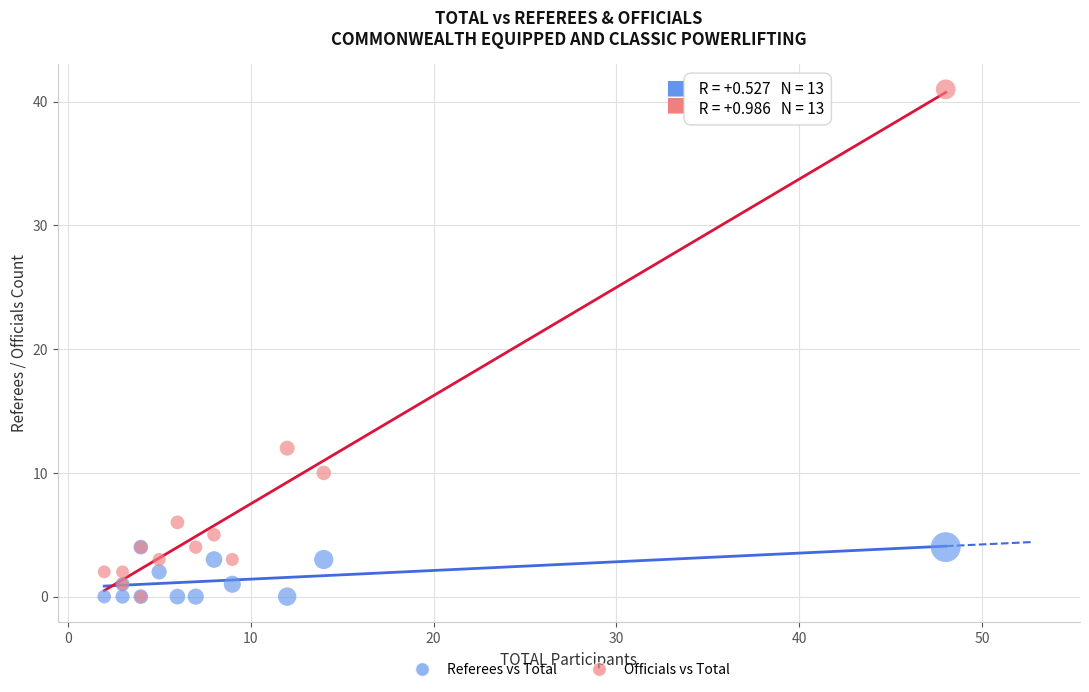

Across all series, what Y value is closest to 20?

12